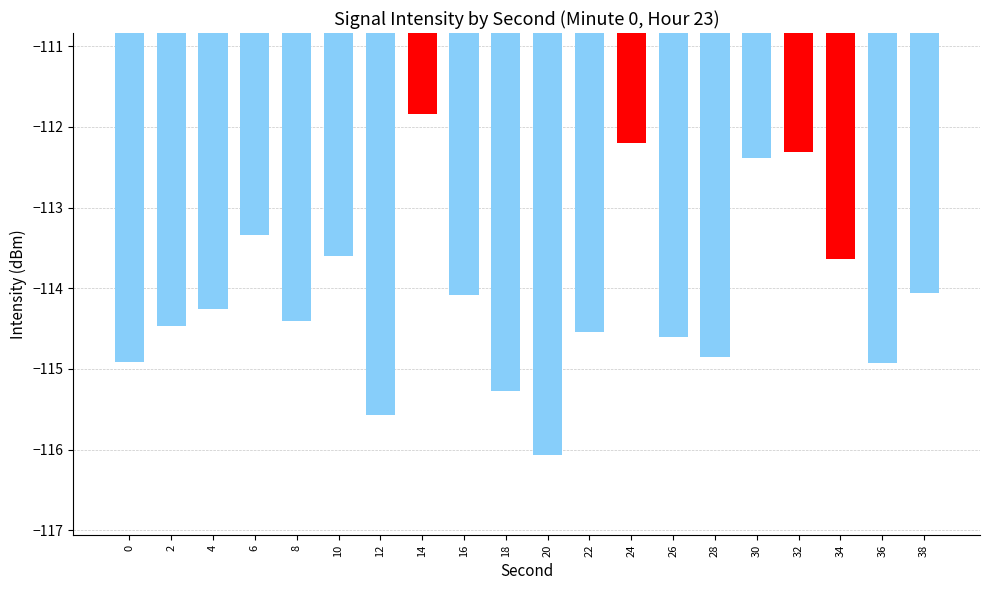

Which label corresponds to the largest value in the chart?

14